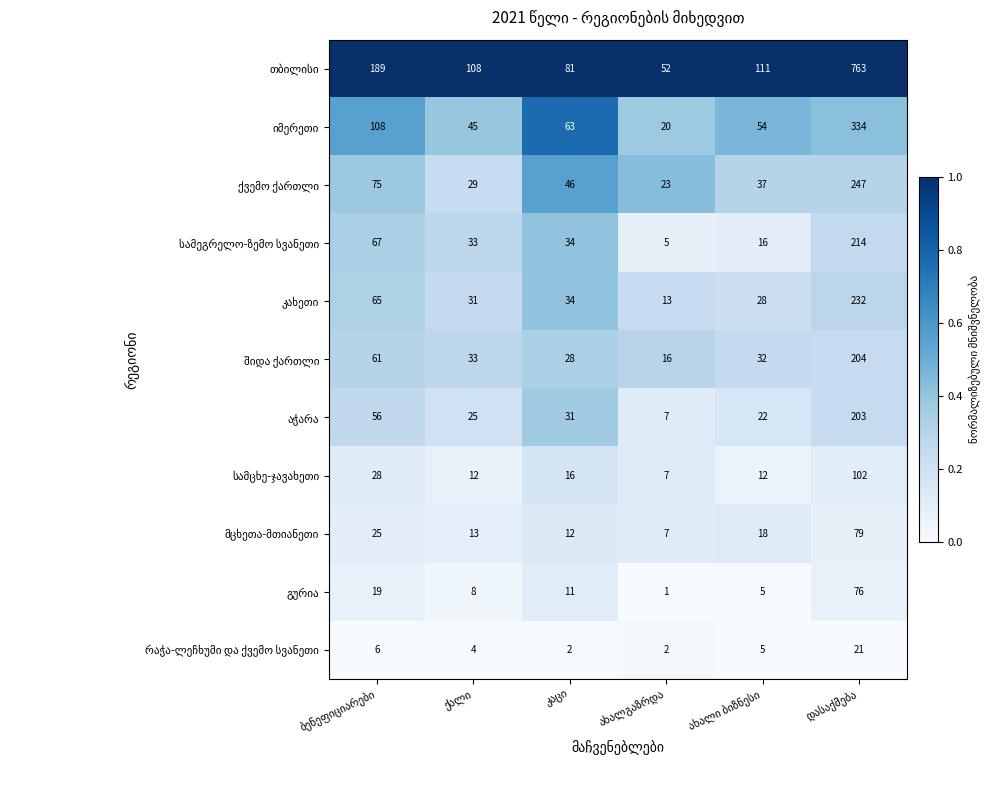

At how many categories does at least one series exceed 65?

5